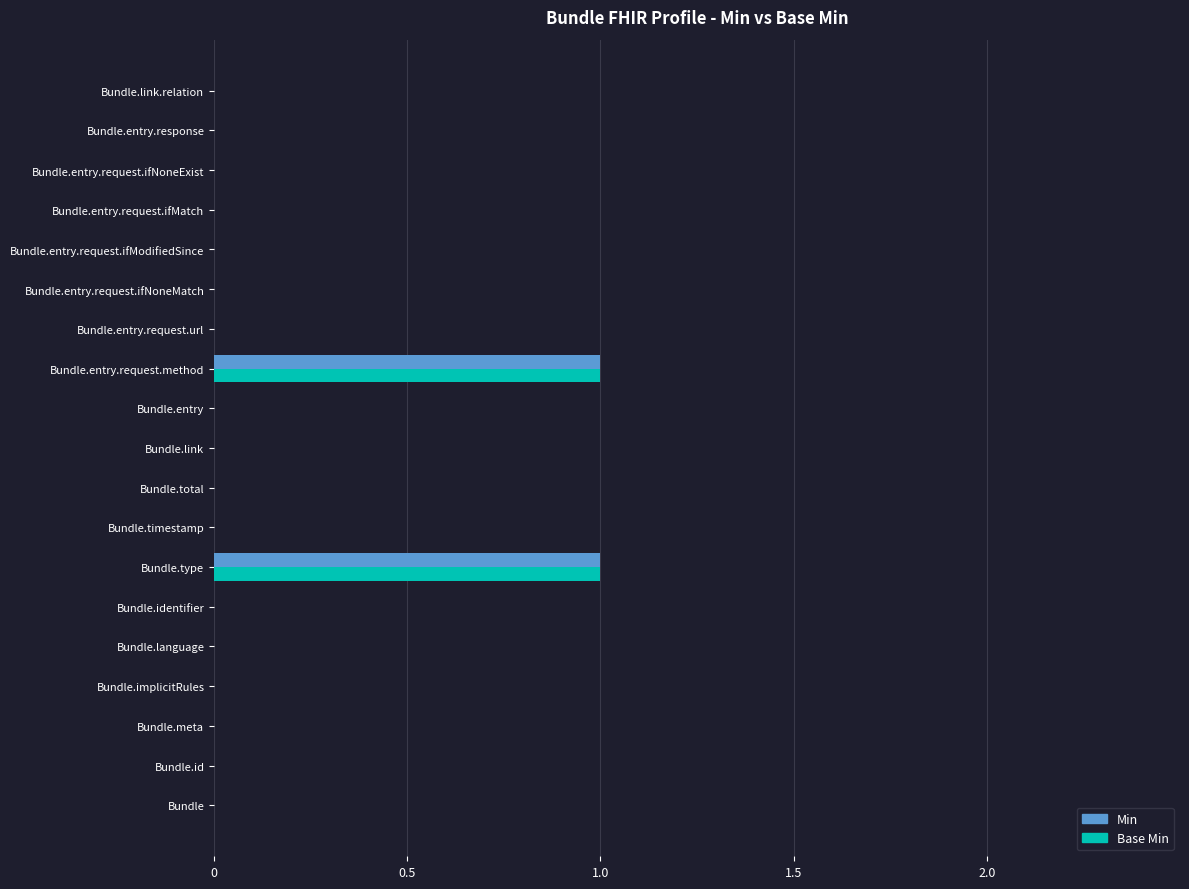

The Min series shows 0 at Bundle.entry.request.ifModifiedSince. True or false?

True